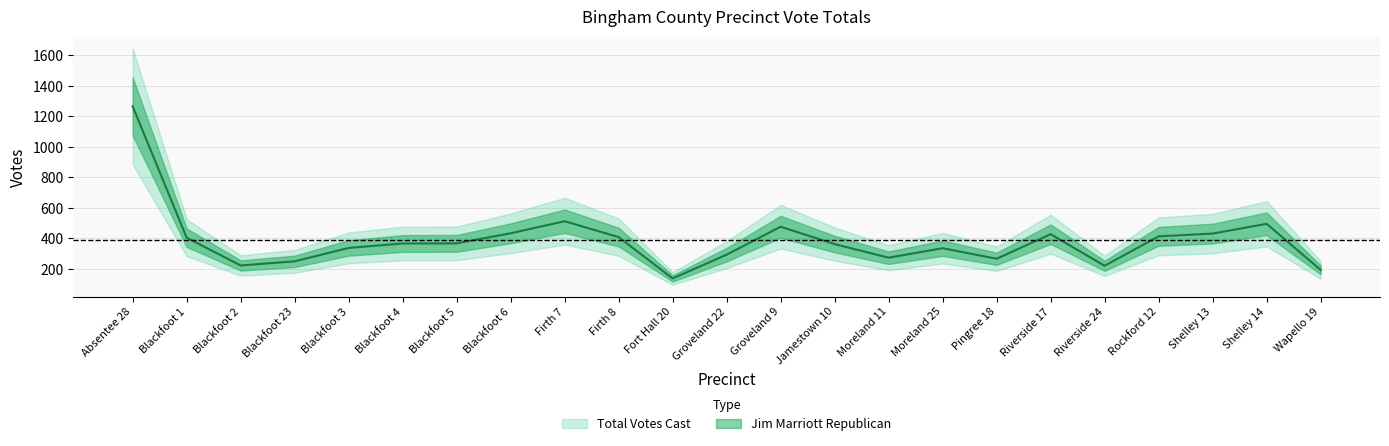

Reading left to right, extract all data points from this chart.

1266	405	223	250	338	367	368	434	513	409	138	294	477	363	274	336	267	428	221	414	432	496	194